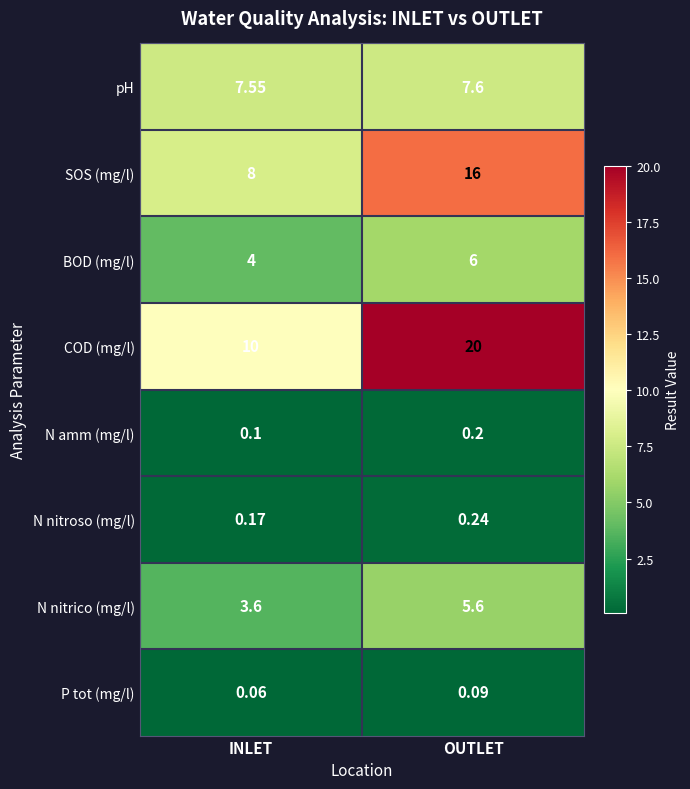

Which series changed the most between INLET and OUTLET?

COD (mg/l)